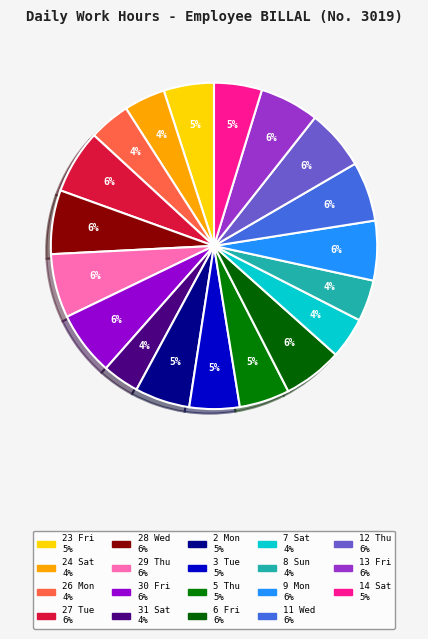

How many segments does this pie chart have?

19